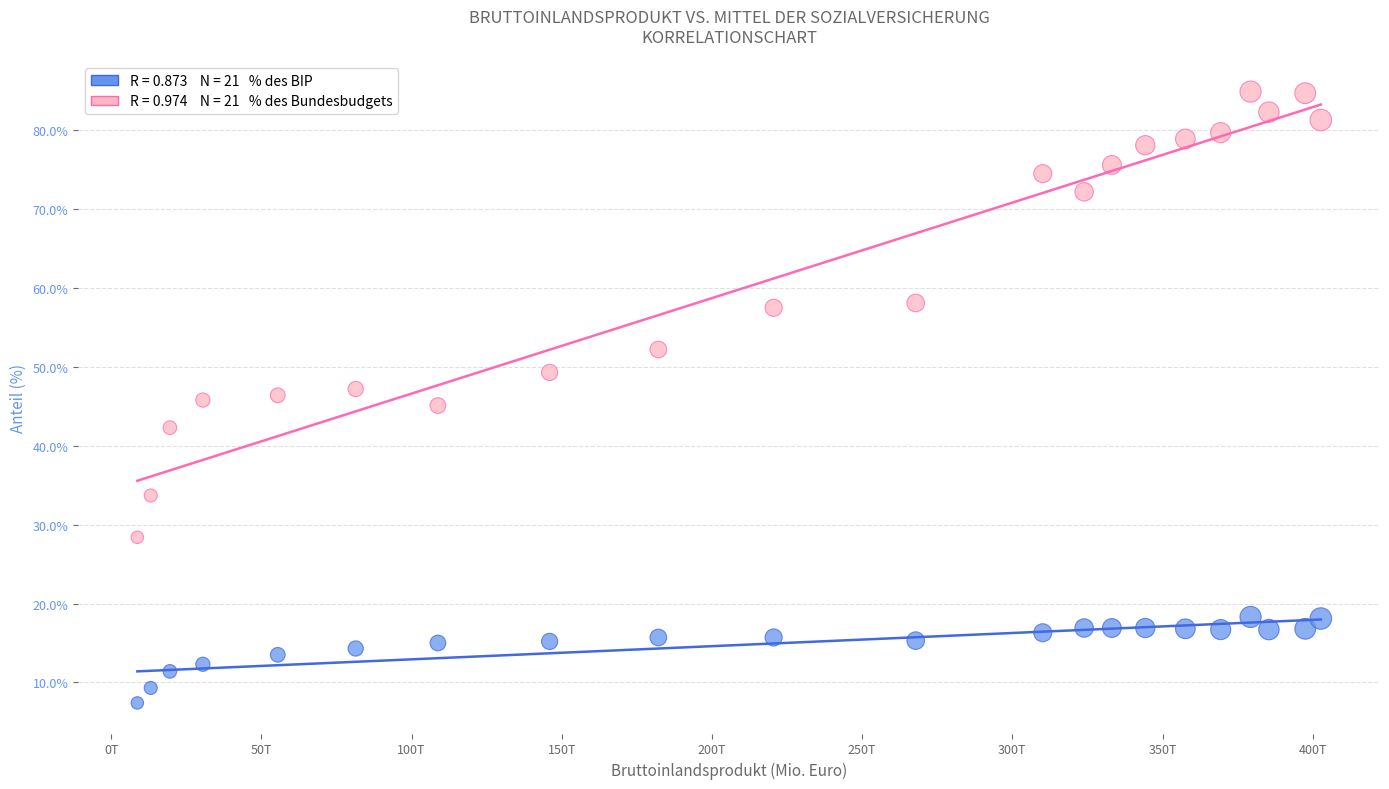

Across all data points, what is the range of Y values (max minus min)?

77.5